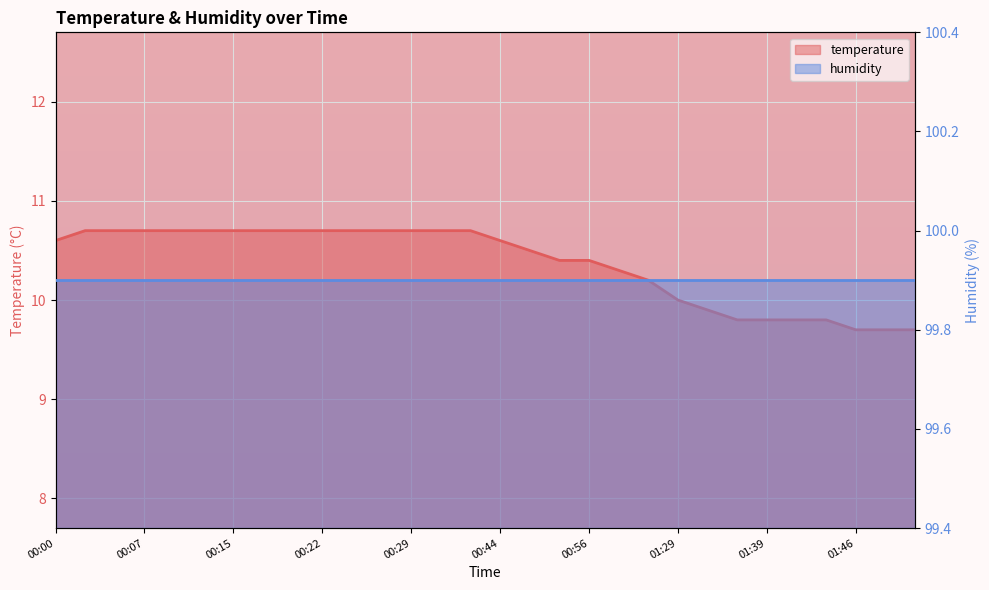

Rank the categories by value from highest to lowest.

00:03, 00:05, 00:07, 00:10, 00:12, 00:15, 00:17, 00:20, 00:22, 00:24, 00:27, 00:29, 00:32, 00:34, 00:00, 00:44, 00:47, 00:51, 00:56, 01:01, 01:09, 01:29, 01:34, 01:37, 01:39, 01:41, 01:44, 01:46, 01:49, 01:51